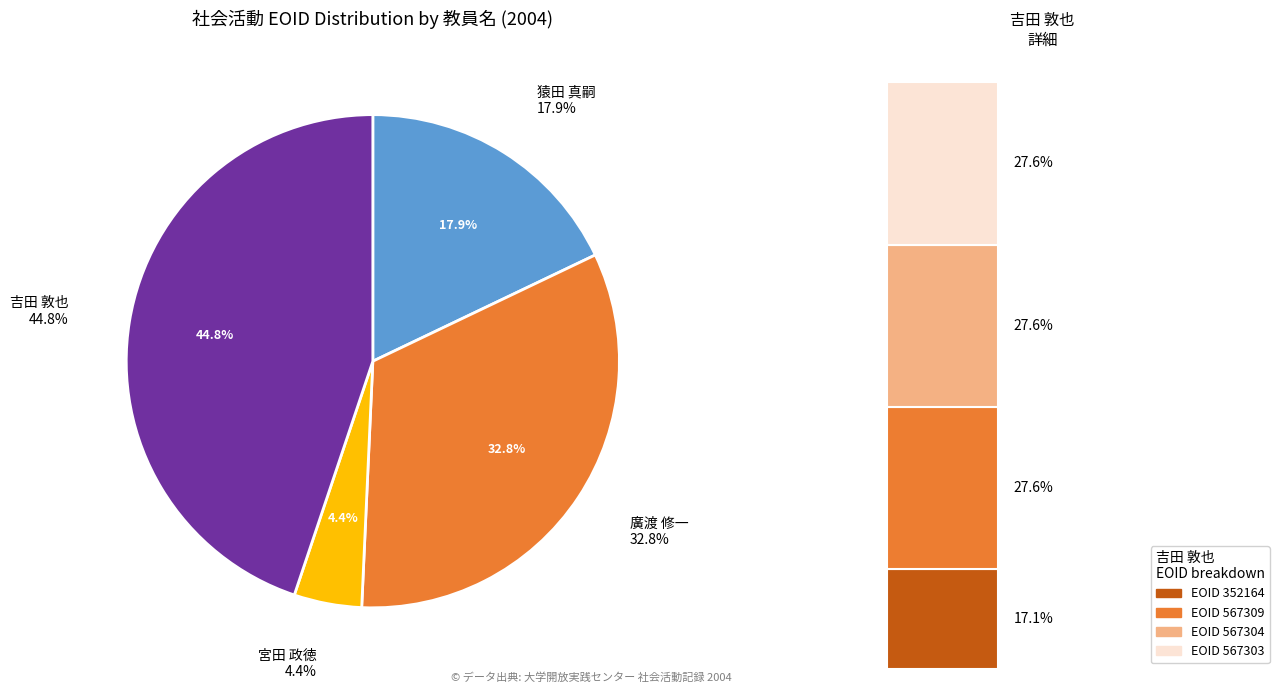

Is there any slice that represents more than half of the pie?

No